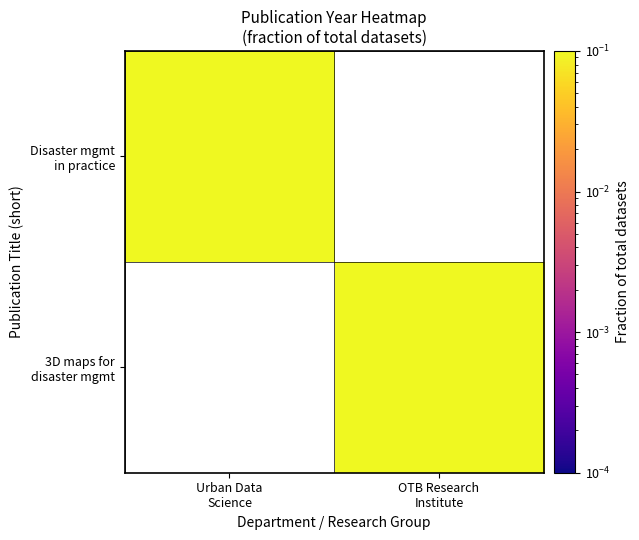

Which category has the lowest value across all series?

OTB Research
Institute